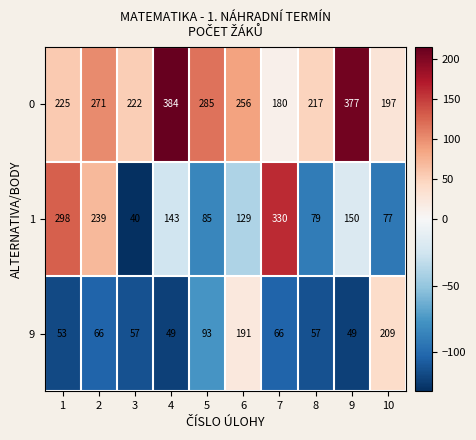

The value of 0 at 9 is 377. True or false?

True